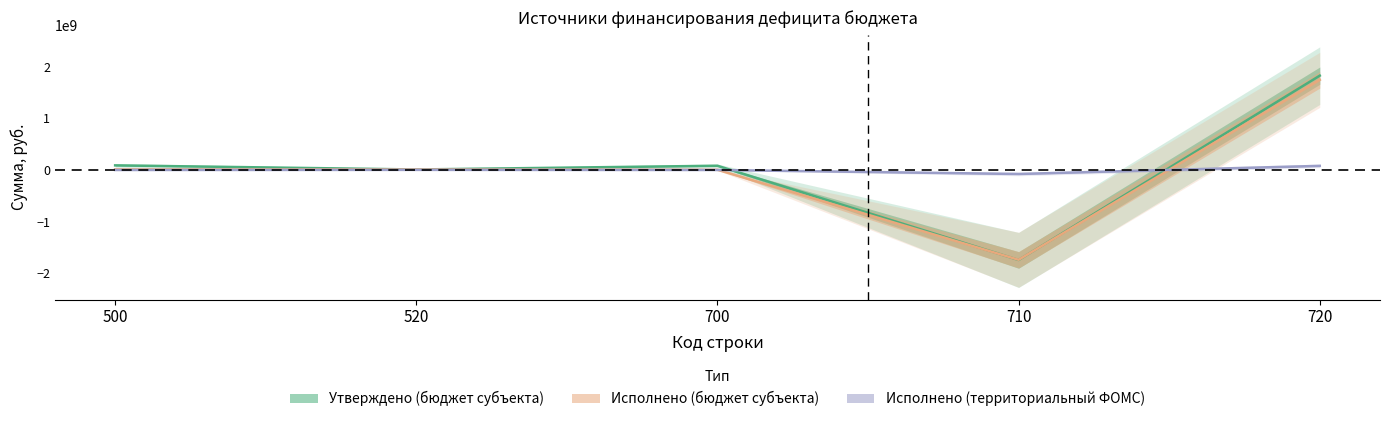

Reading right to left, transcribe all the data shown in this chart.

Утверждено (бюджет субъекта): 1823024991.8	-1743339522.8	79685469.0	7488440.0	87173909.0
Исполнено (бюджет субъекта): 1741885606.5	-1739692689.0	2192917.5	7488440.0	9681357.5
Исполнено (территориальный ФОМС): 77549903.5	-79655336.6	-2105433.2	0.0	-2105433.2